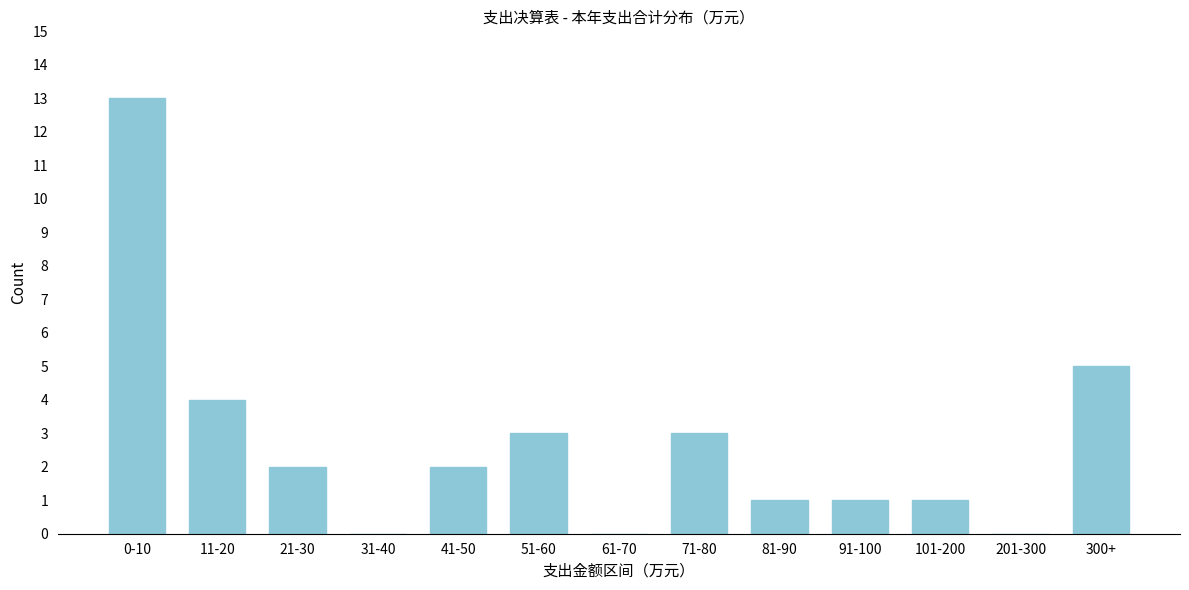

Reading left to right, extract all data points from this chart.

0-10=13	11-20=4	21-30=2	31-40=0	41-50=2	51-60=3	61-70=0	71-80=3	81-90=1	91-100=1	101-200=1	201-300=0	300+=5